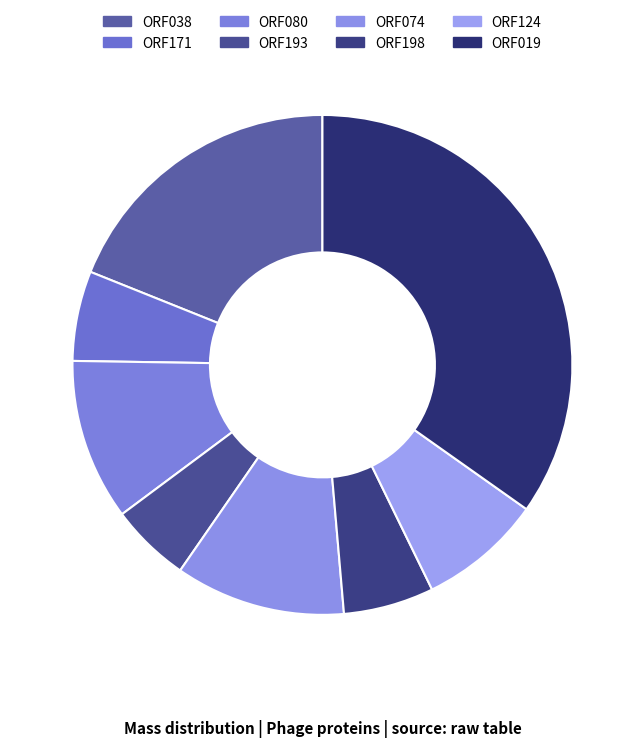

Which category has the biggest portion of the pie?

ORF019